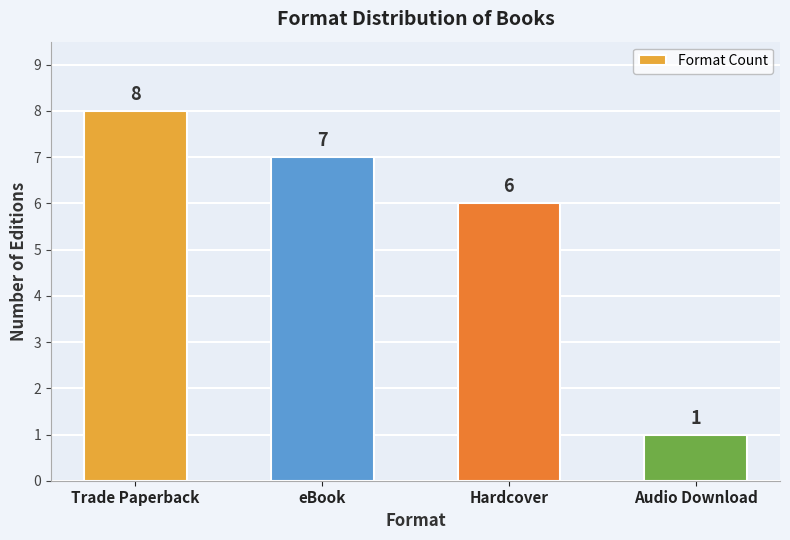

How many bars are there in total?

4